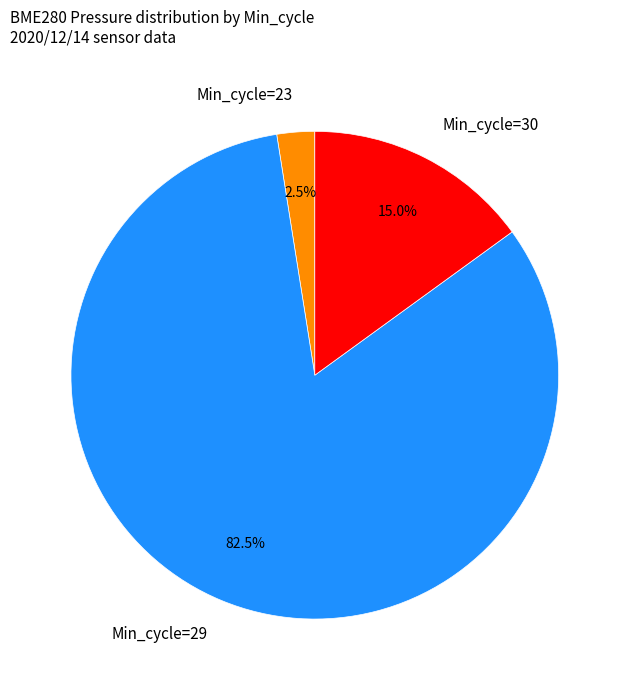

What portion of the pie excludes Min_cycle=30?

85.0%